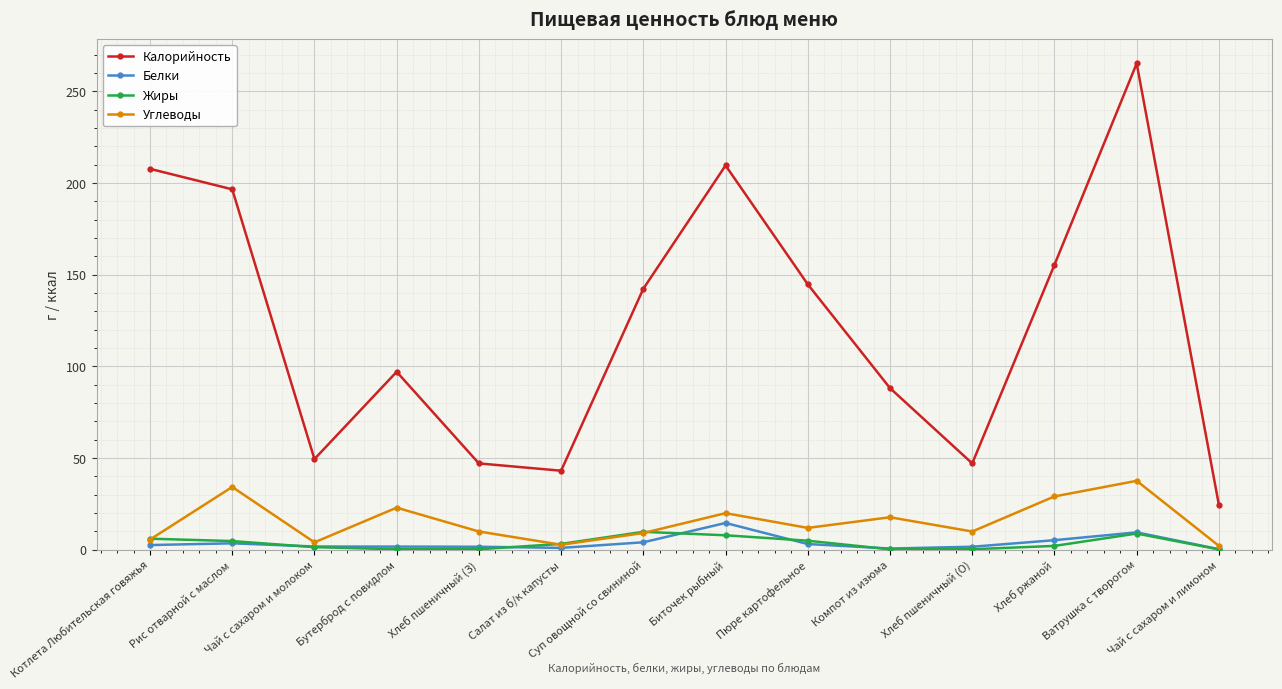

What is the average value of the Жиры series?

3.5